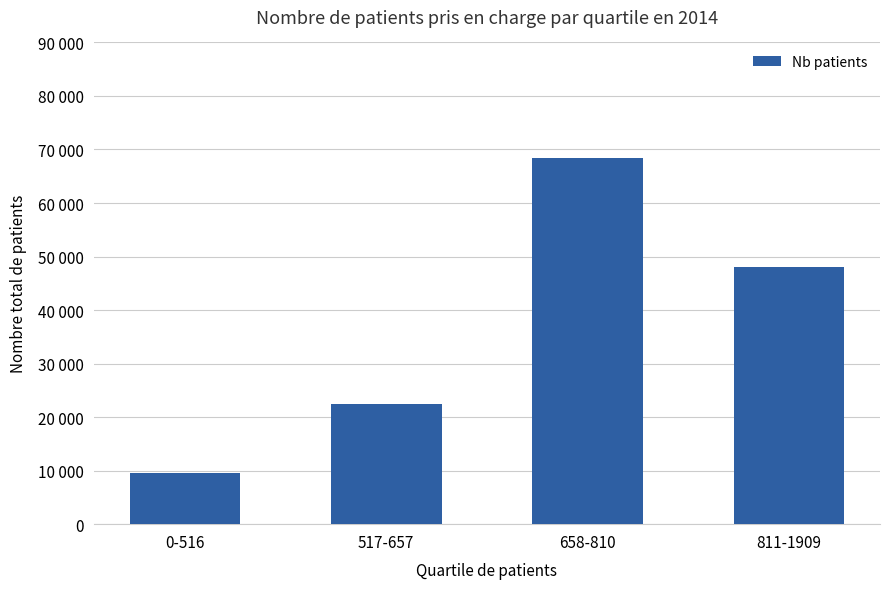

Are the bars horizontal?

No